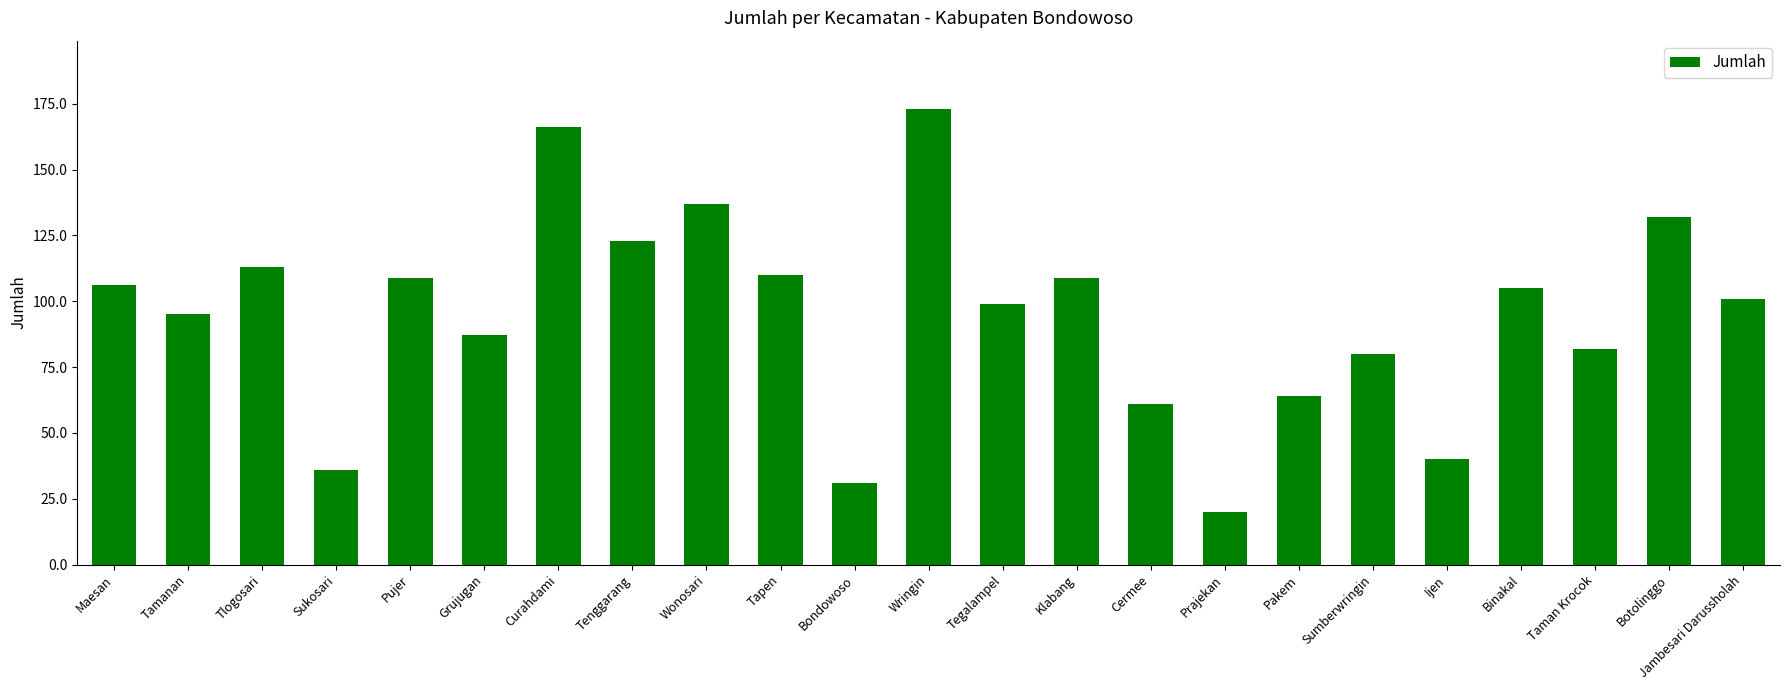

At which label is the value closest to 96?

Tamanan